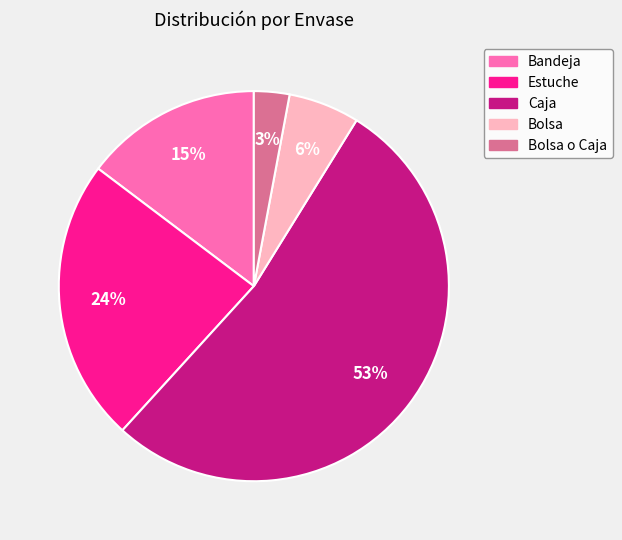

Does Caja account for over 50% of the chart?

Yes